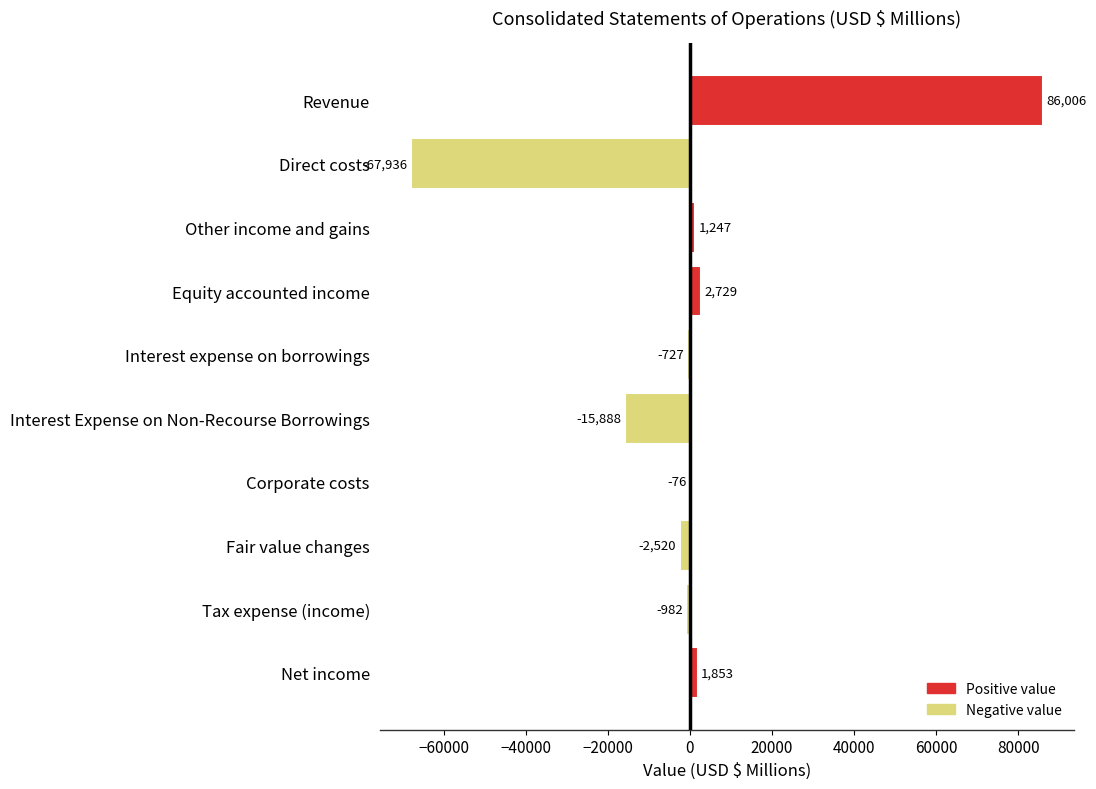

How many values exceed -76?

4